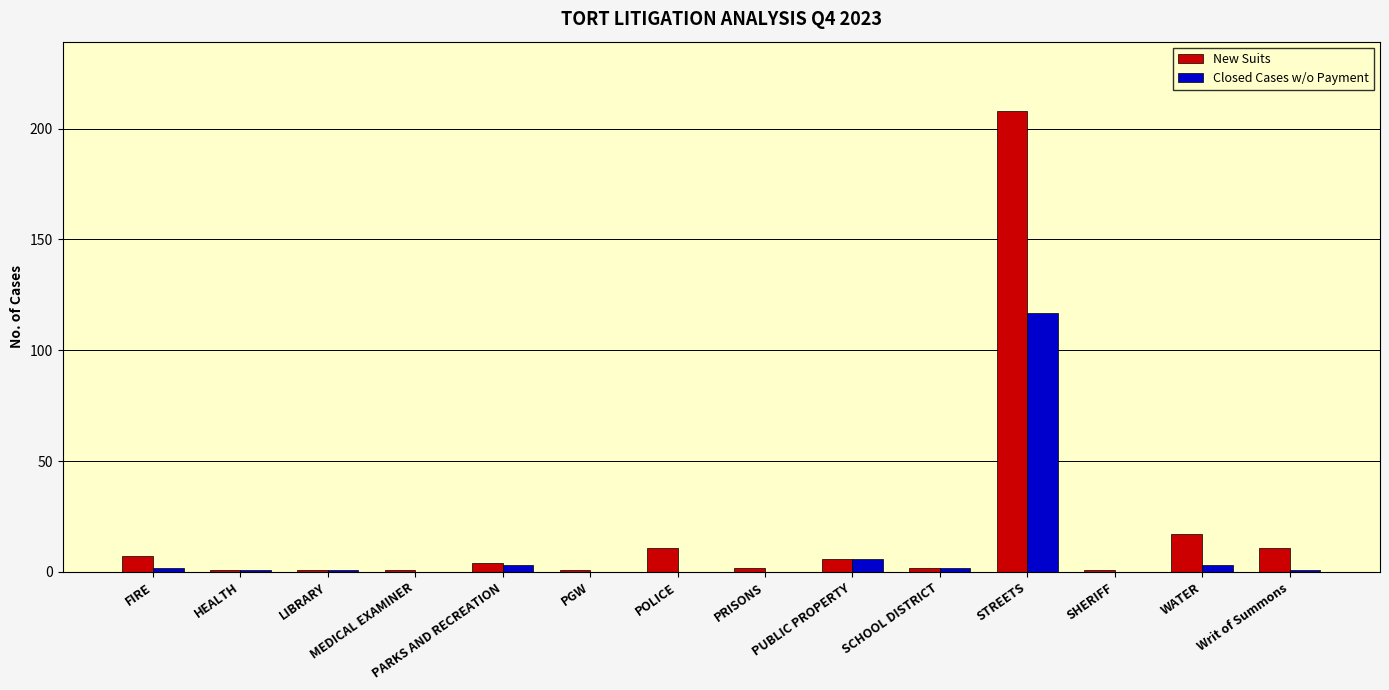

True or false: Closed Cases w/o Payment has a value of 6 at PUBLIC PROPERTY.

True